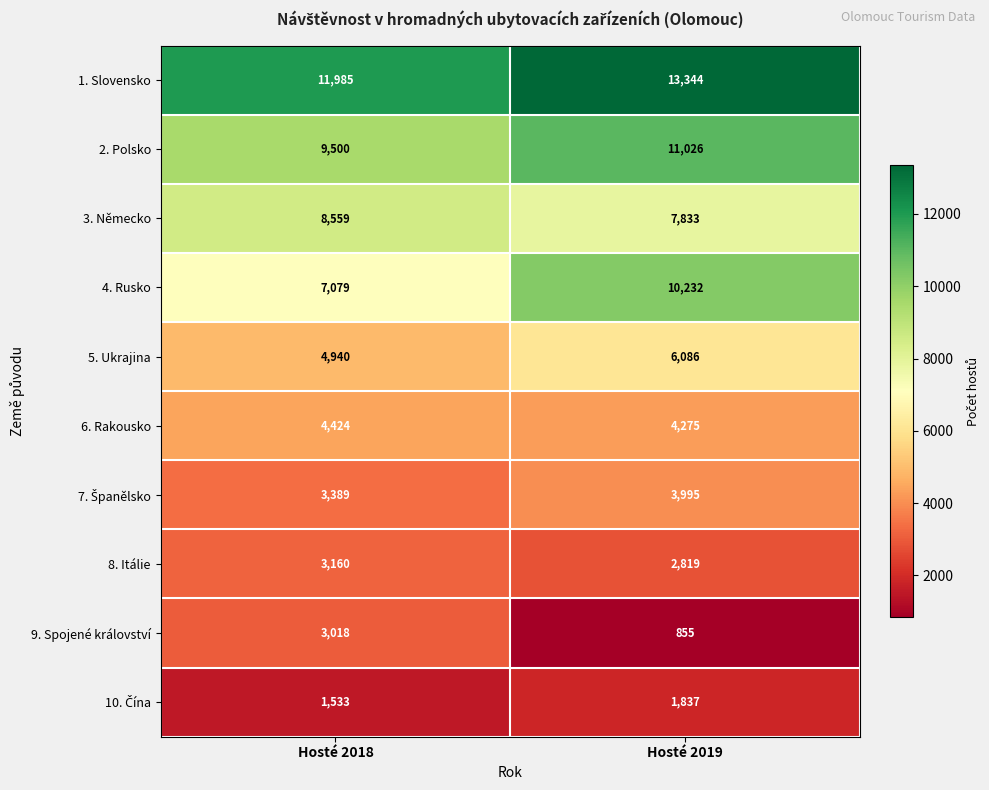

Which series has the largest total across all categories?

1. Slovensko